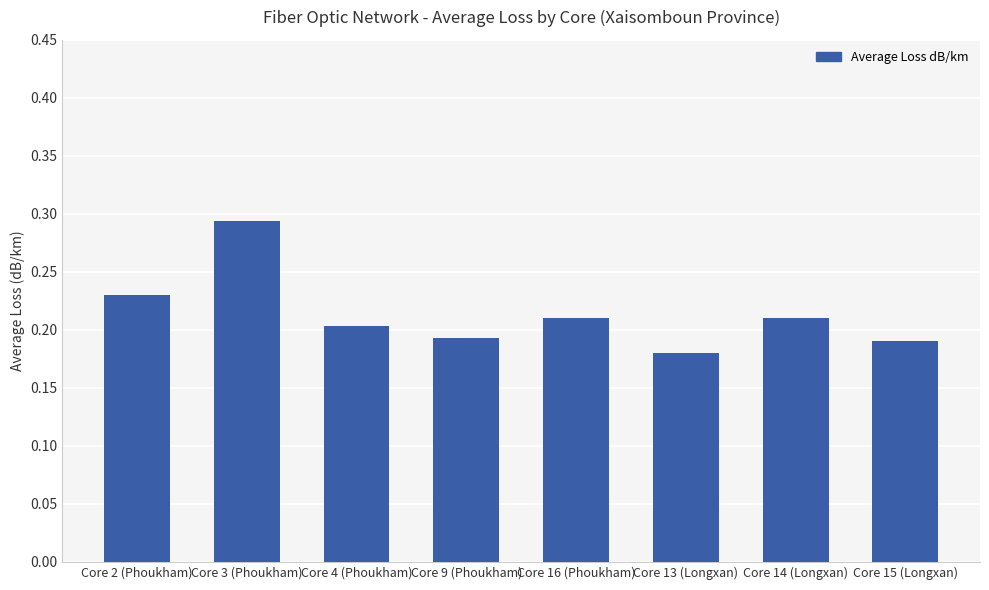

What is the label of the 3rd bar from the right?

Core 13 (Longxan)